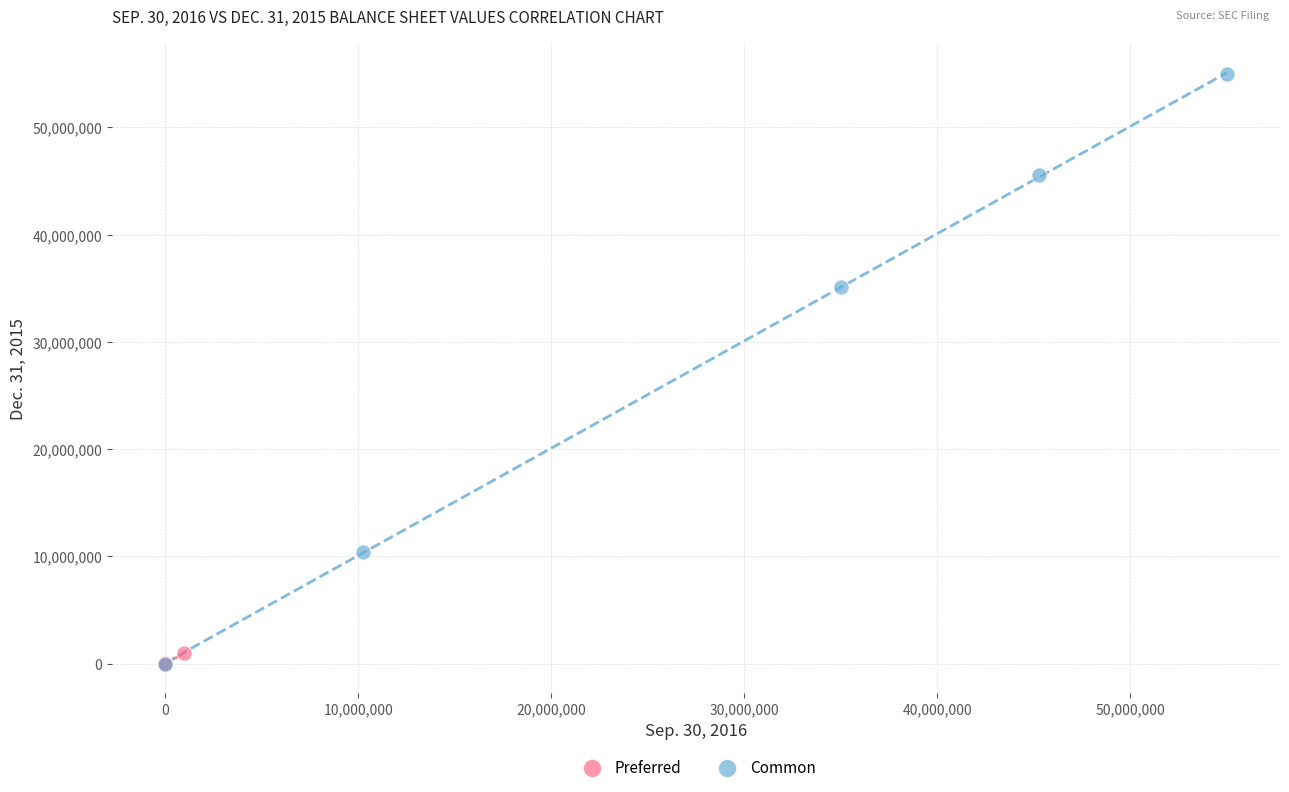

Which series reaches the maximum Y coordinate?

Common